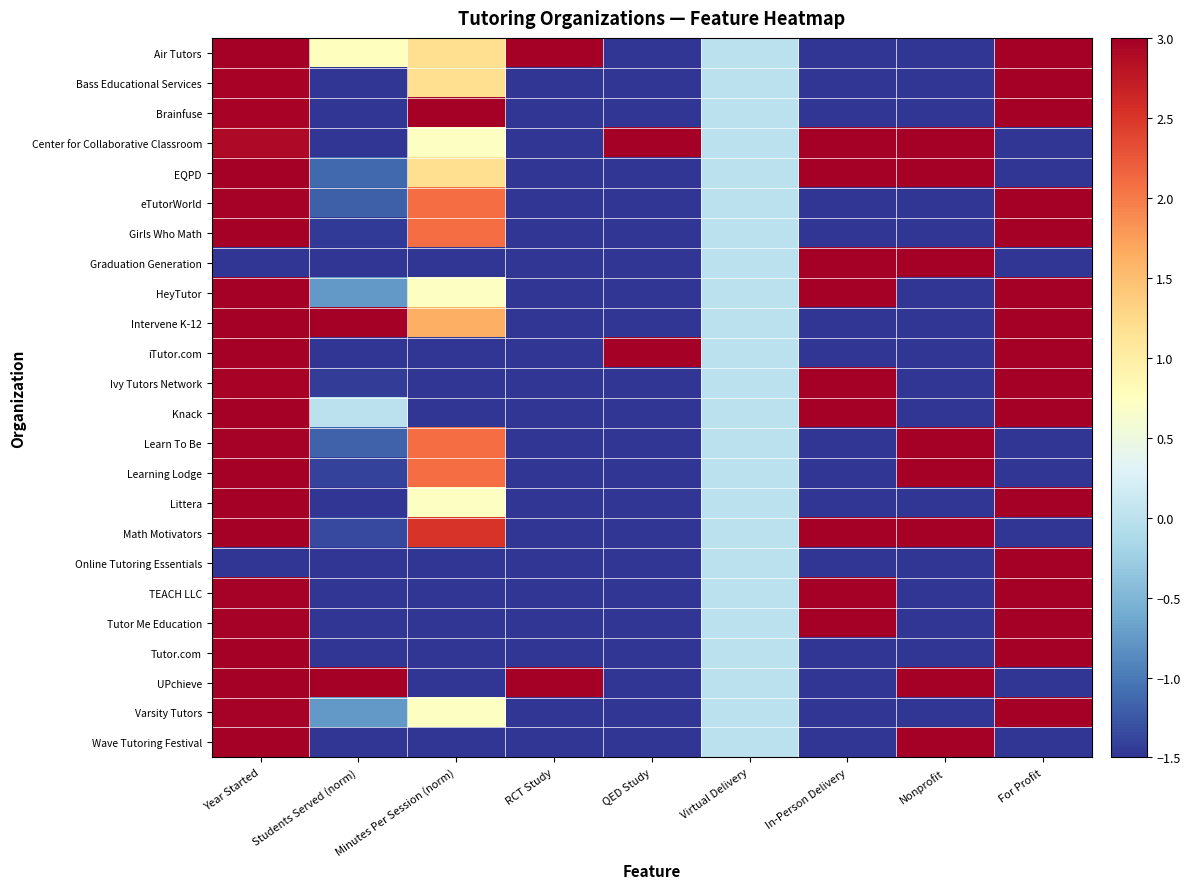

Rank the series at Students Served (norm) from lowest to highest value.

Brainfuse, Center for Collaborative Classroom, Graduation Generation, iTutor.com, Littera, Online Tutoring Essentials, TEACH LLC, Tutor Me Education, Tutor.com, Wave Tutoring Festival, Bass Educational Services, Girls Who Math, Ivy Tutors Network, Learning Lodge, Math Motivators, eTutorWorld, Learn To Be, EQPD, HeyTutor, Varsity Tutors, Knack, Air Tutors, Intervene K-12, UPchieve